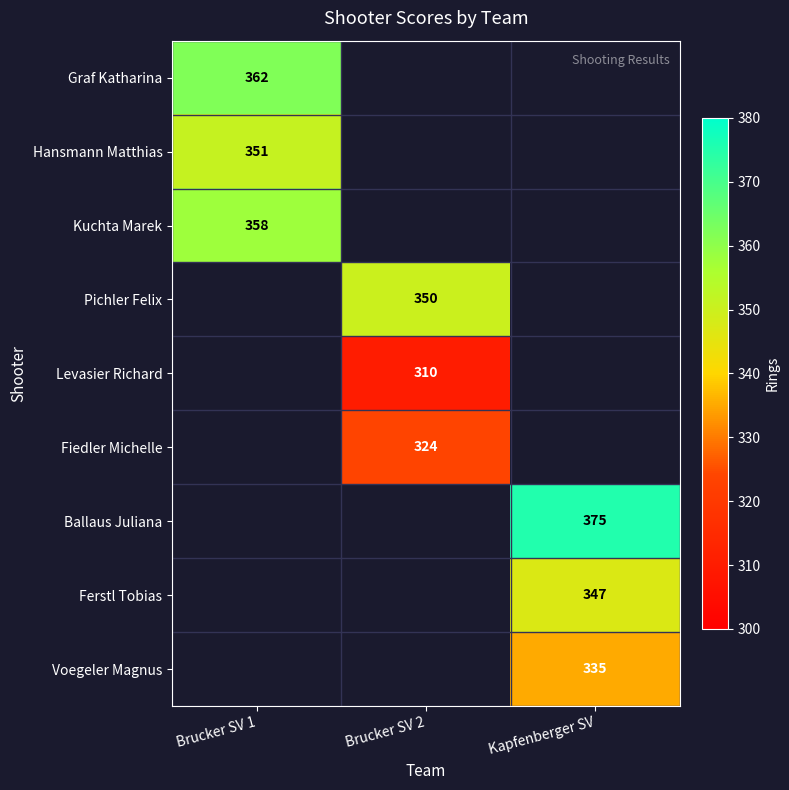

How many distinct data groups are displayed?

9